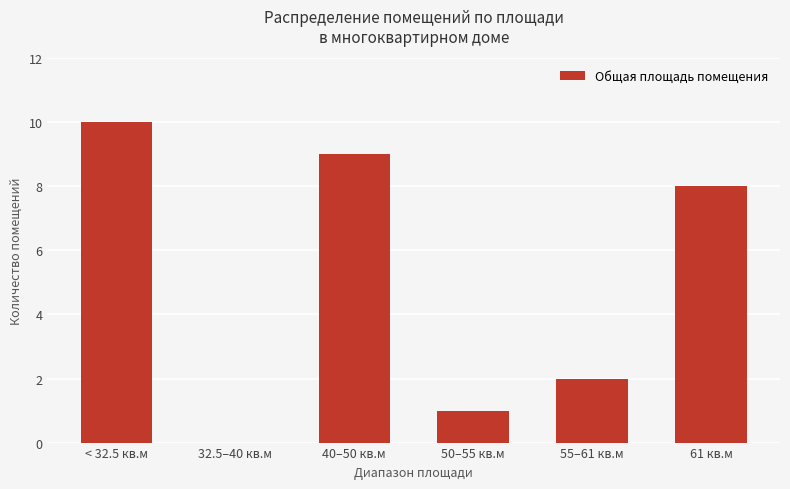

The value at 40–50 кв.м is 9. True or false?

True